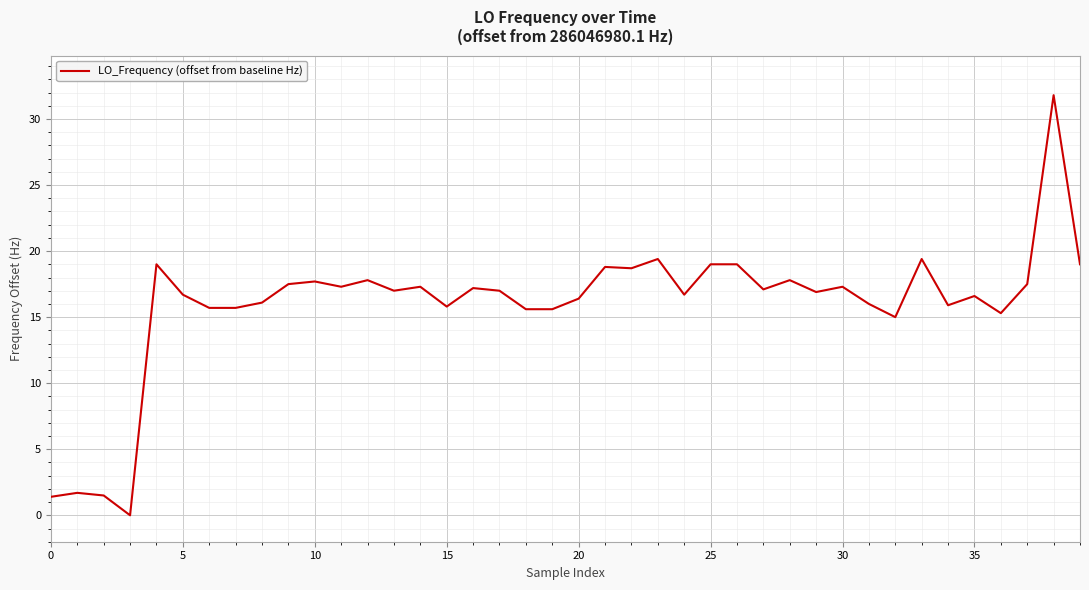

What is the difference between the maximum and minimum values?

31.8